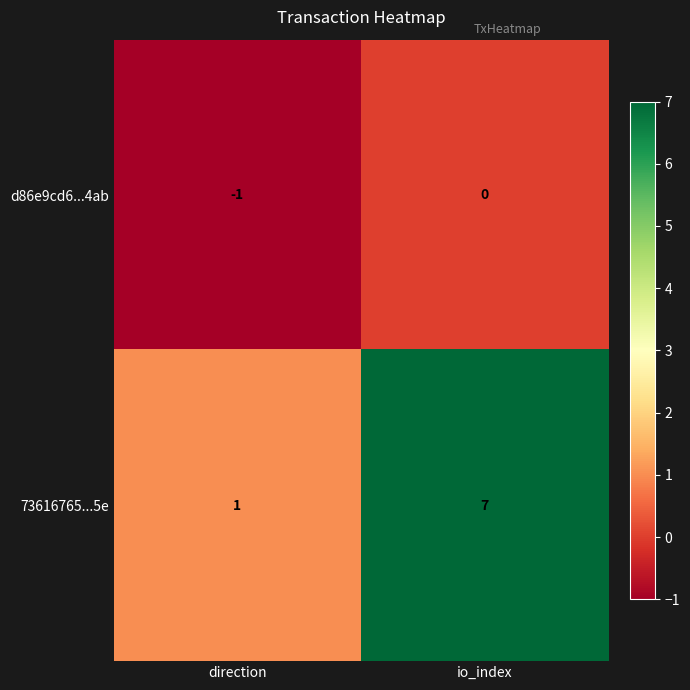

Rank the series at io_index from lowest to highest value.

d86e9cd6...4ab, 73616765...5e